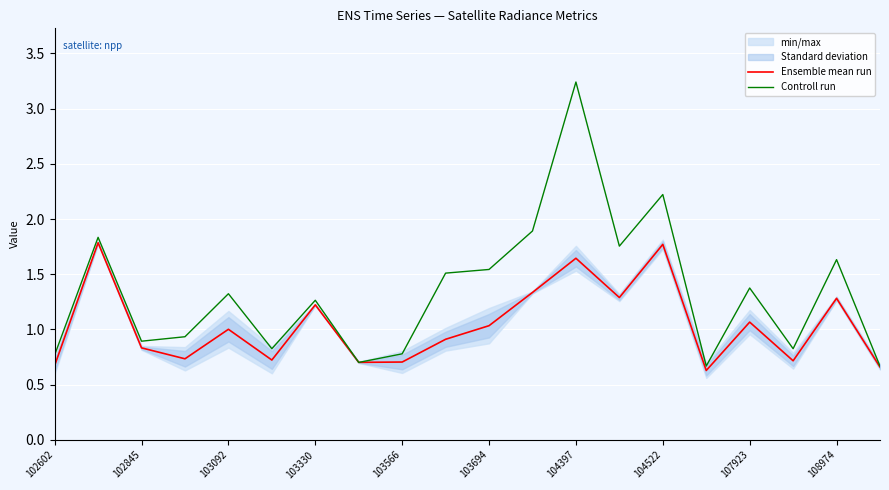

What is the value of the Ensemble mean run point at the 5th from the left?

1.0